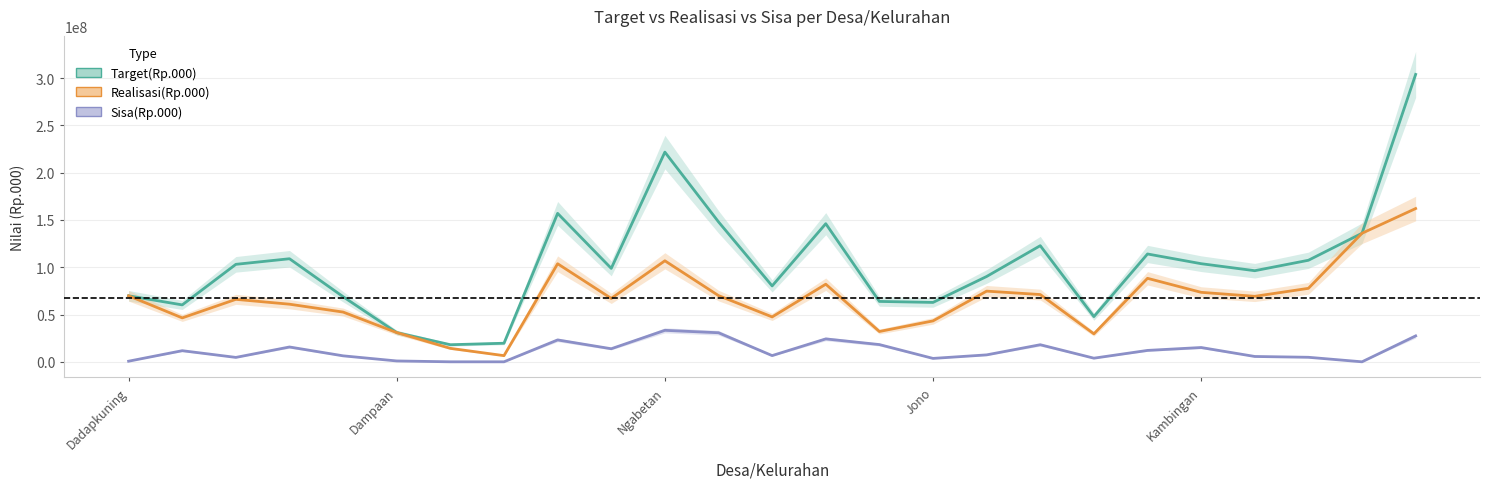

Rank the series by their average value, from highest to lowest.

Target(Rp.000), Realisasi(Rp.000), Sisa(Rp.000)